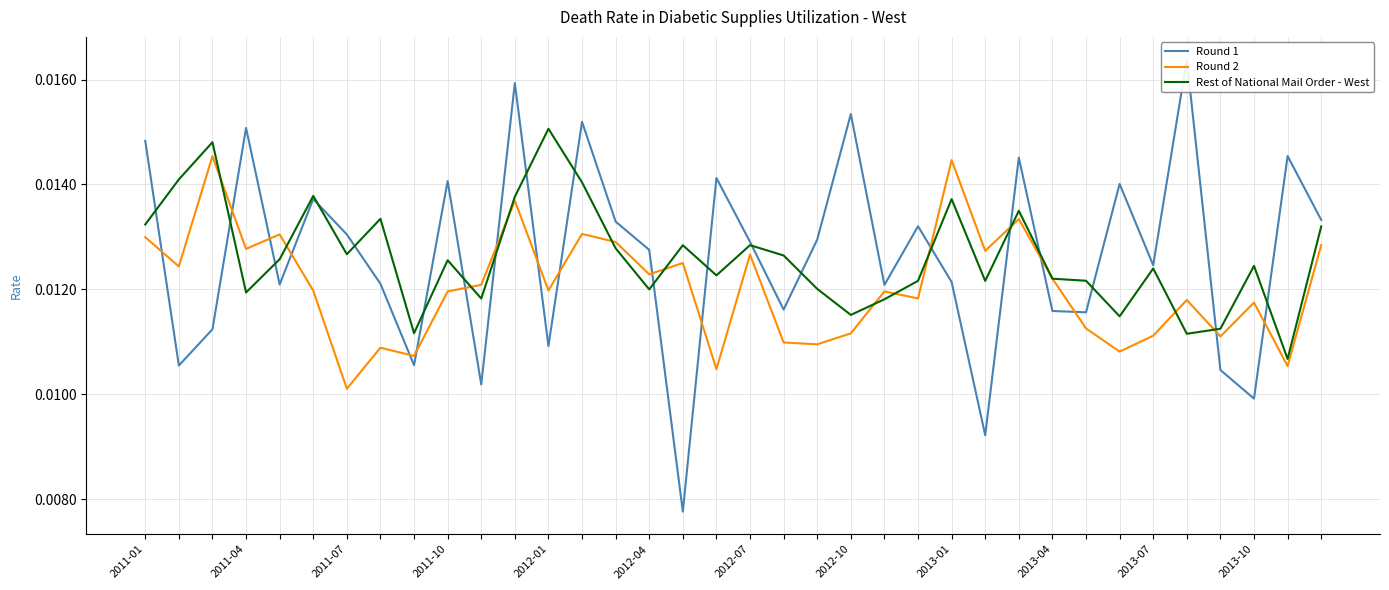

How many categories are shown in the chart?

36